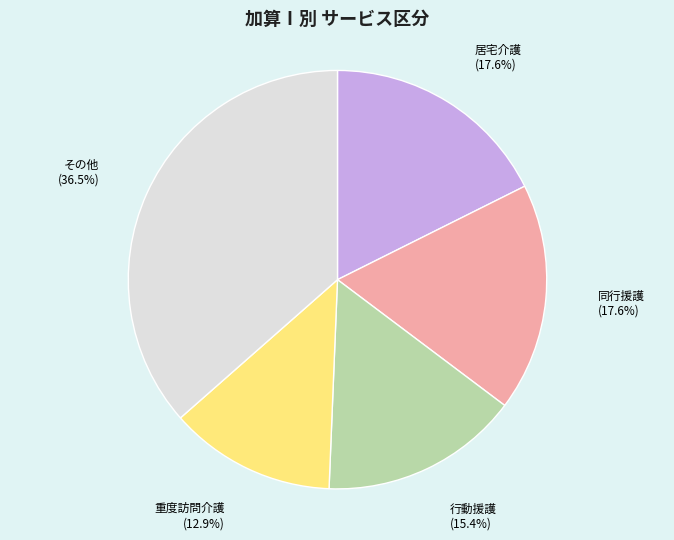

How many segments does this pie chart have?

5